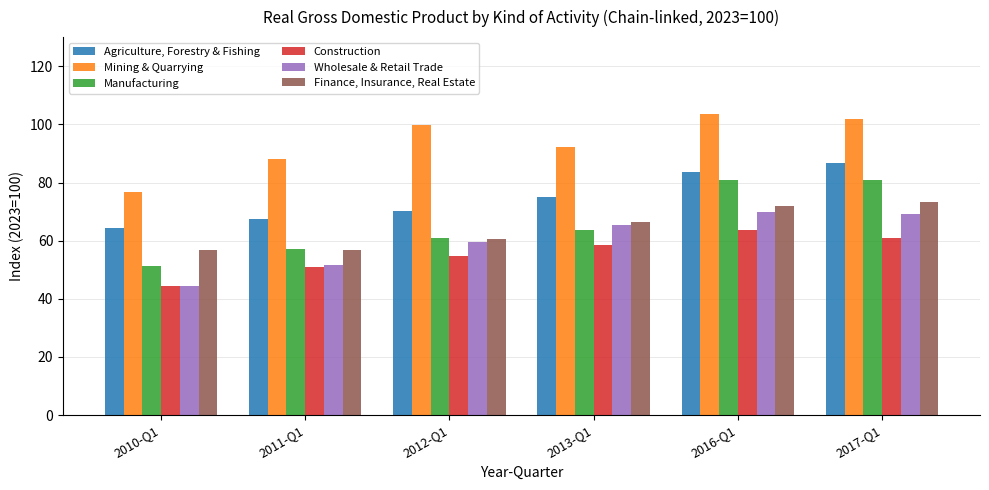

Between 2011-Q1 and 2016-Q1, which series saw the biggest shift?

Manufacturing